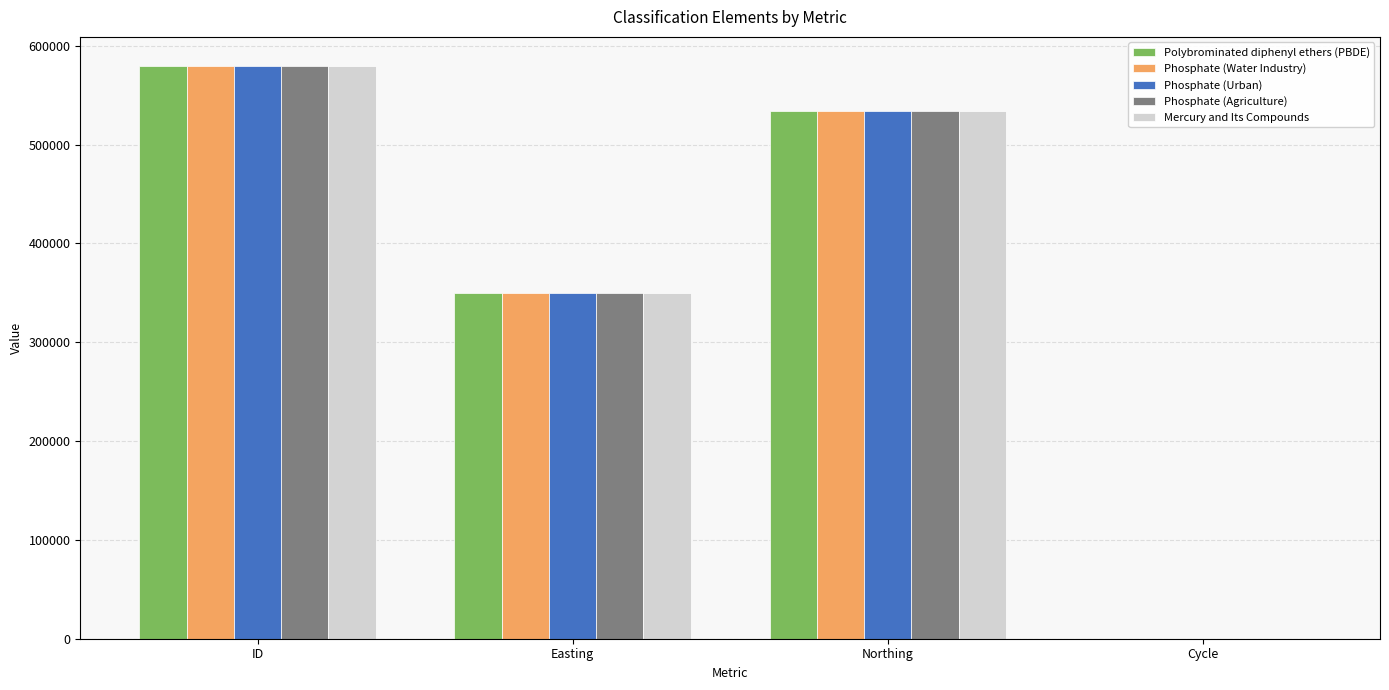

How many groups of bars are there?

4